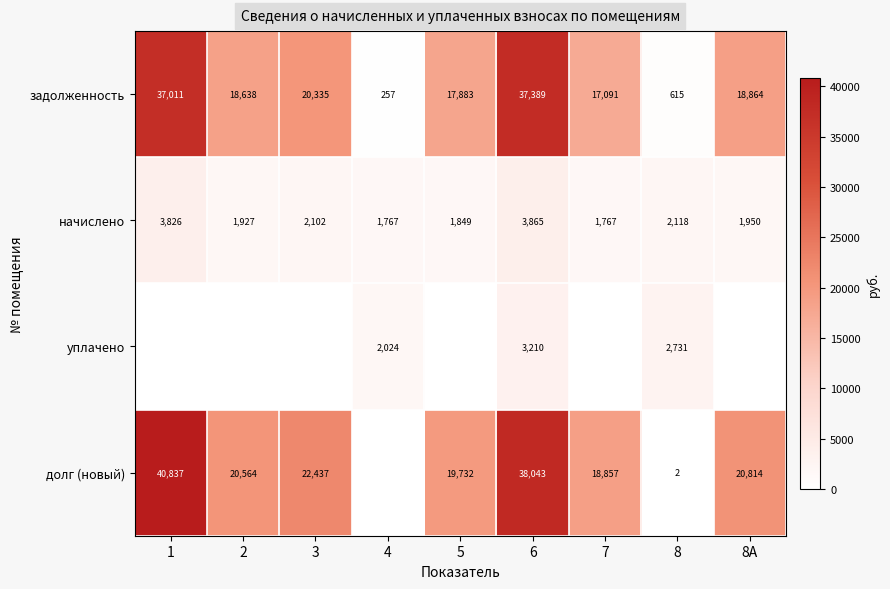

The value of начислено at 2 is 3236.3. True or false?

False